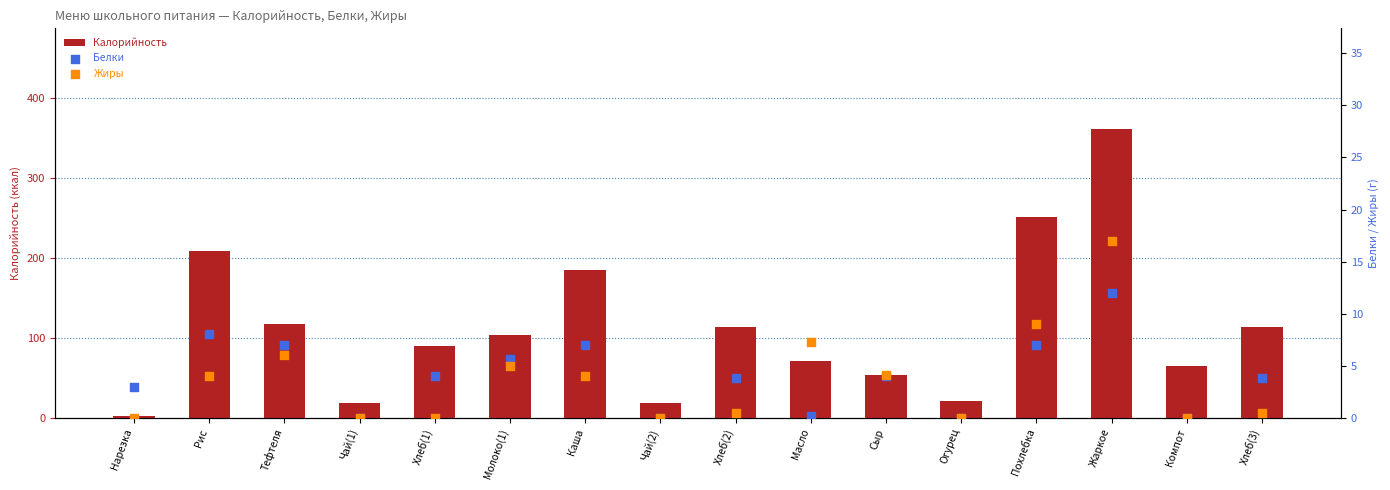

What are all the series names shown in the legend?

Калорийность, Белки, Жиры